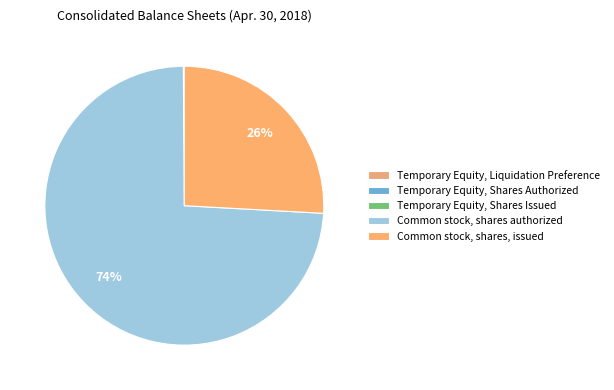

Which category accounts for the majority?

Common stock, shares authorized